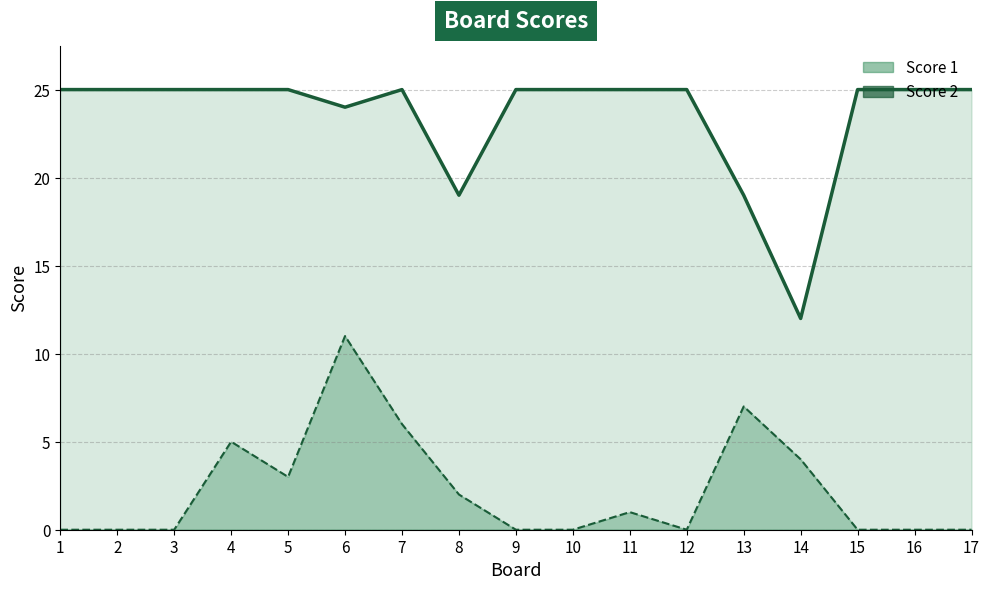

Is the value of Score 1 (line) at 4 greater than the value of Score 2 (line) at 16?

Yes